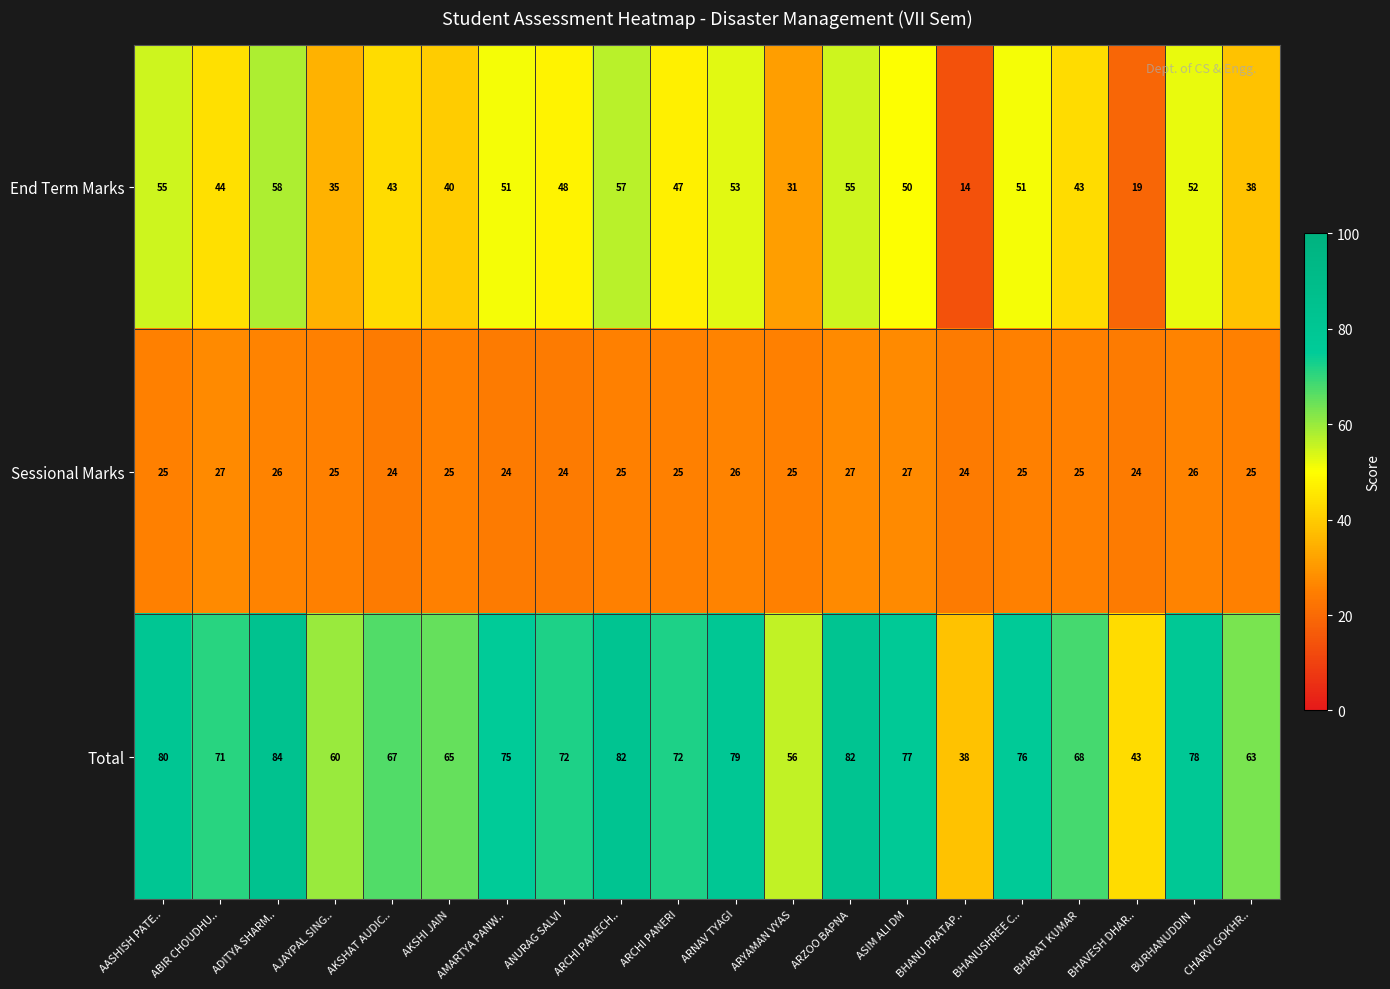

List the series in order of their overall mean, lowest first.

Sessional Marks, End Term Marks, Total